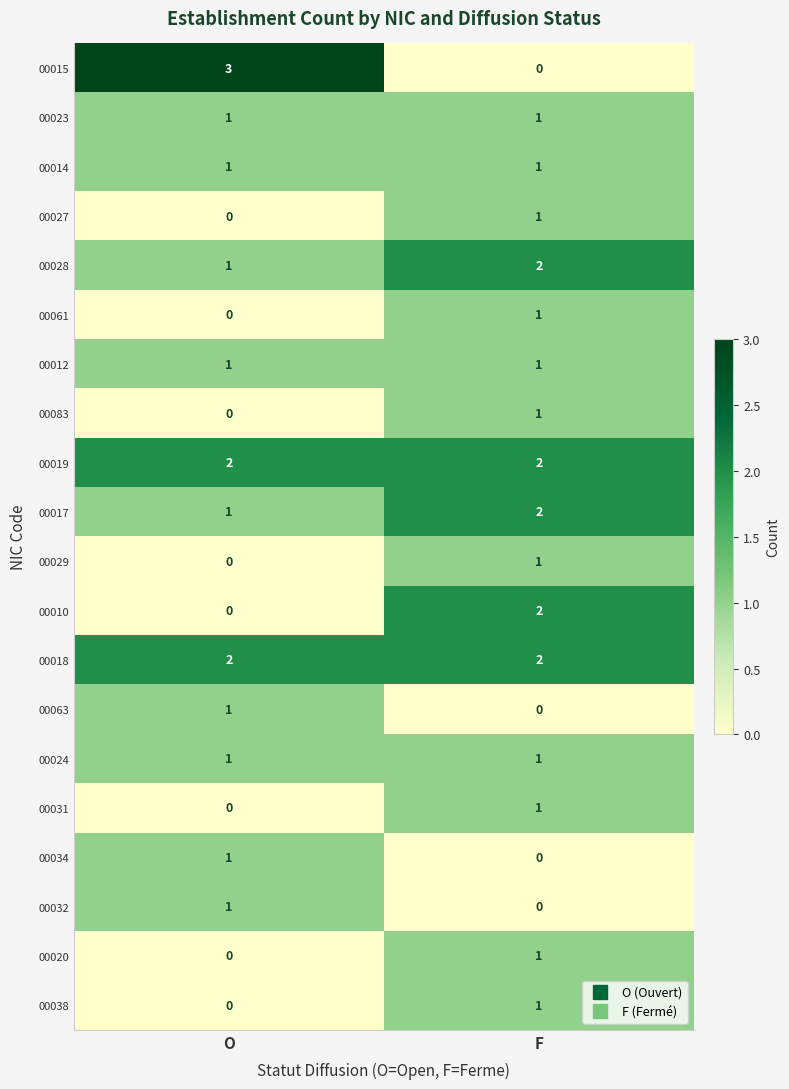

True or false: 00015 has a value of 4 at O.

False